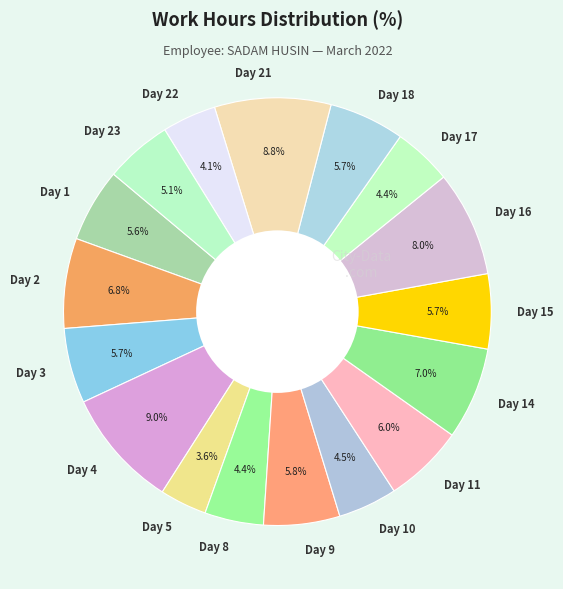

What portion of the pie excludes Day 18?

94.3%